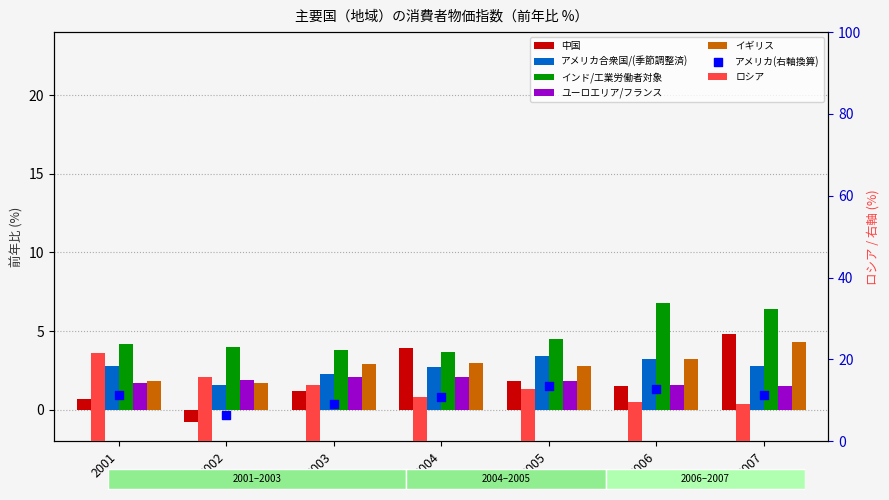

Which series contains the highest Y value?

ロシア